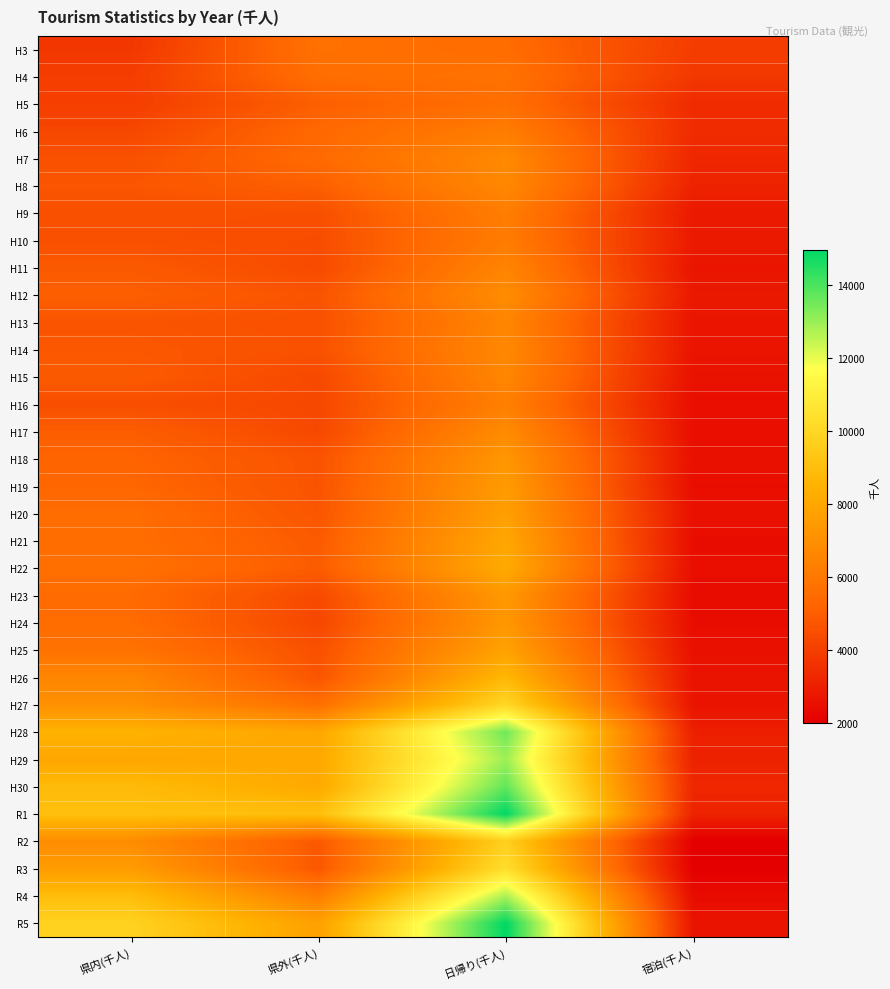

At which category does the chart reach its minimum across all series?

宿泊(千人)